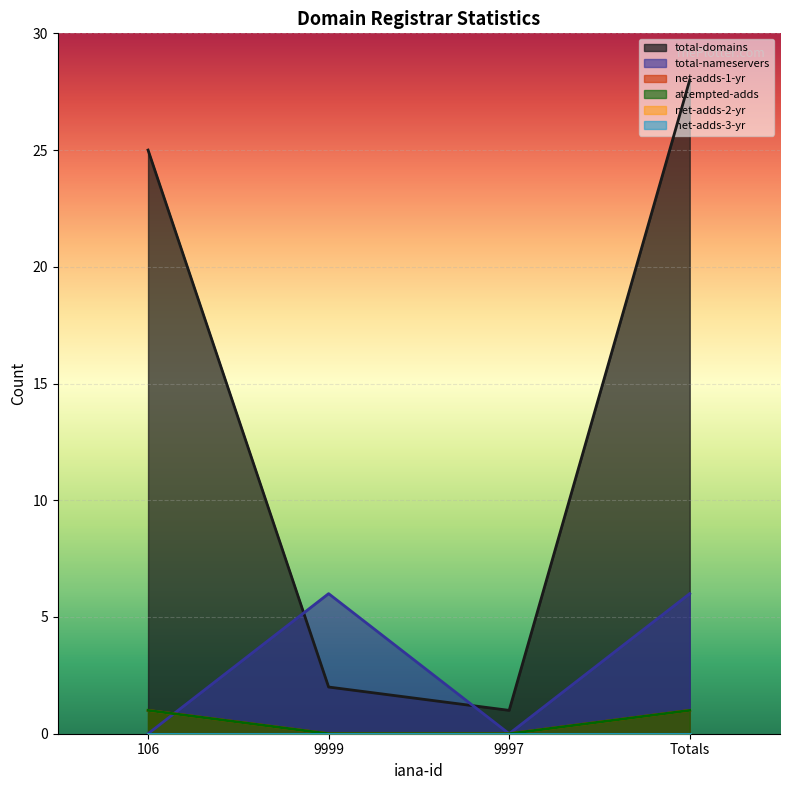

True or false: attempted-adds and net-adds-1-yr intersect in this chart.

False